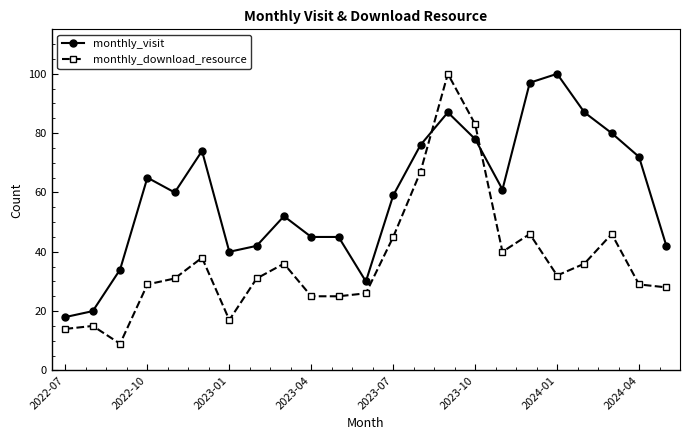

What is the smallest value displayed?

9